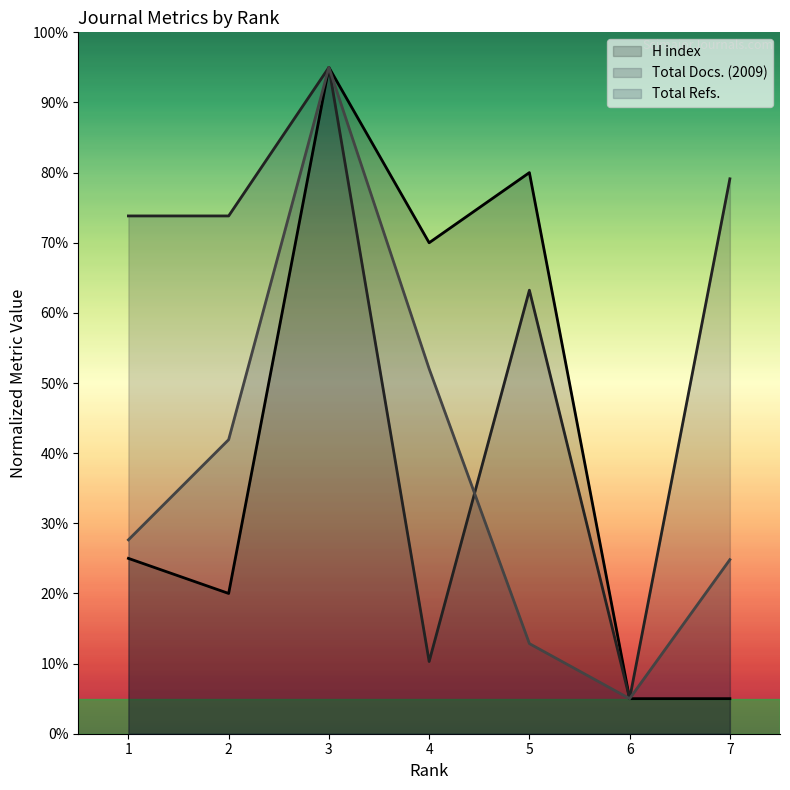

List the series in order of their peak value, highest first.

H index, Total Docs. (2009), Total Refs.